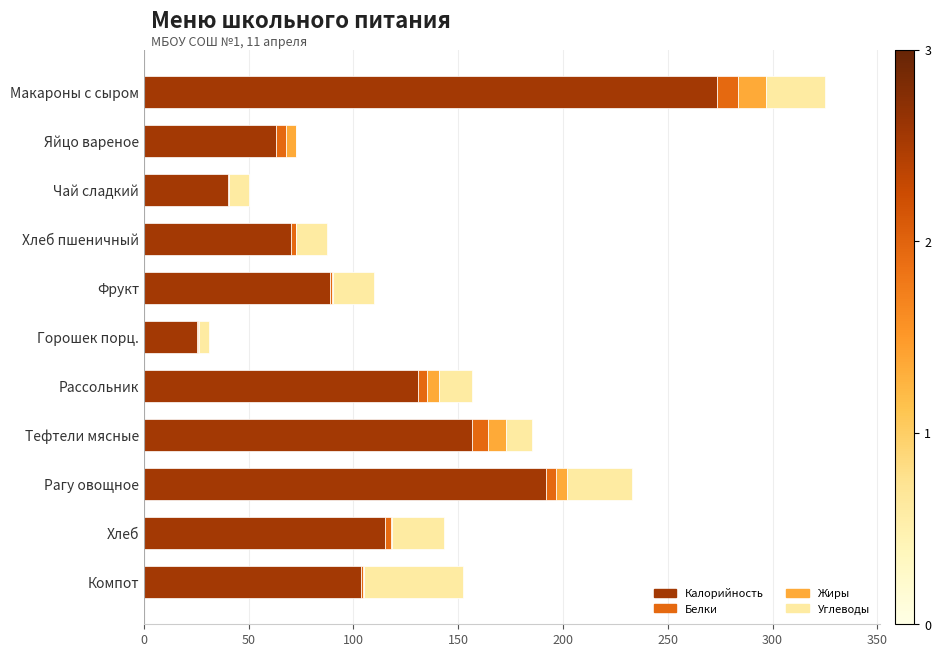

The value of Калорийность at Хлеб is 115.0. True or false?

True